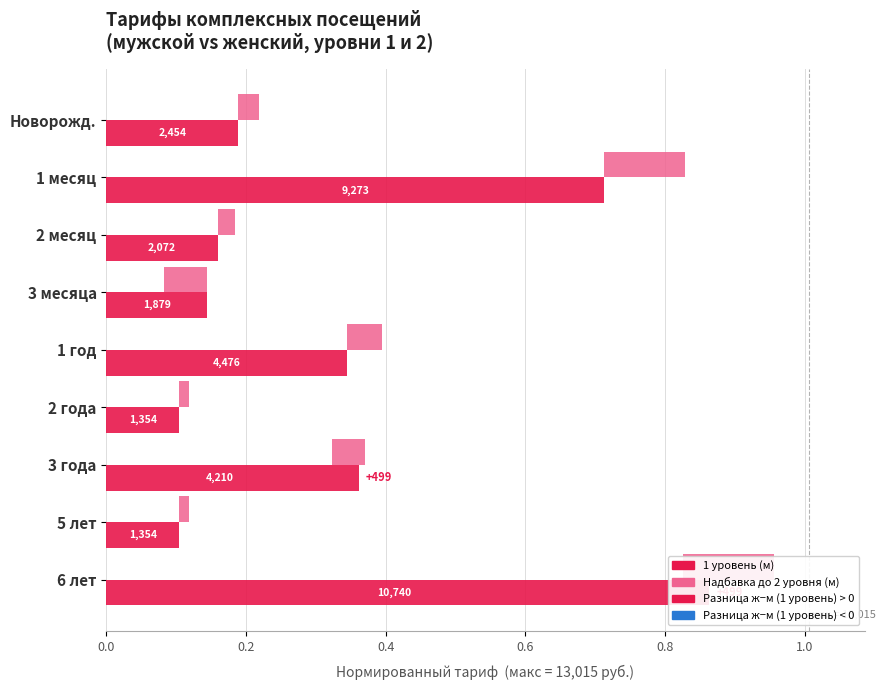

Count the number of data series in this chart.

2